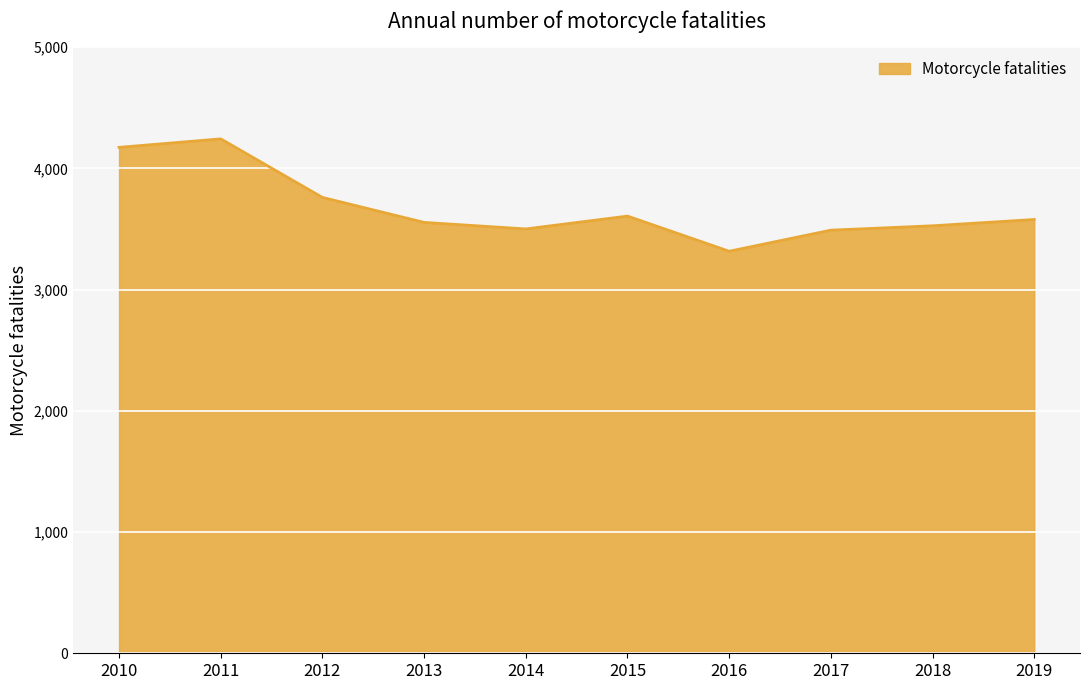

What value does the data have at 2017, to the nearest 50?

3500